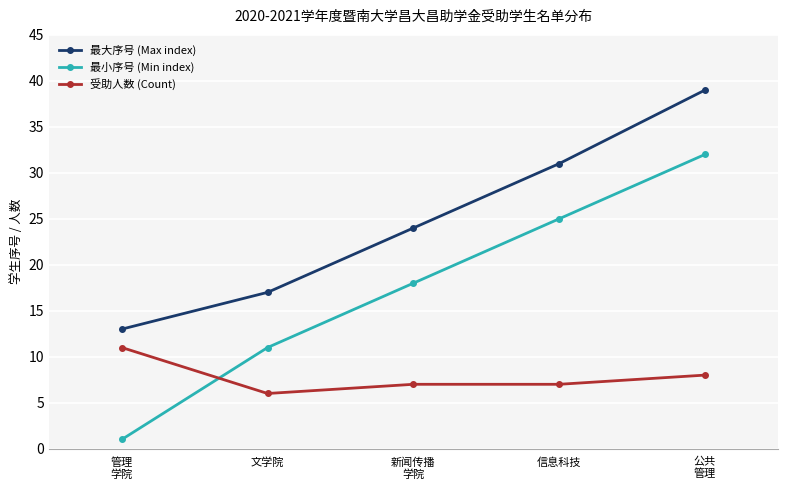

Does the chart display data point markers on the line(s)?

Yes